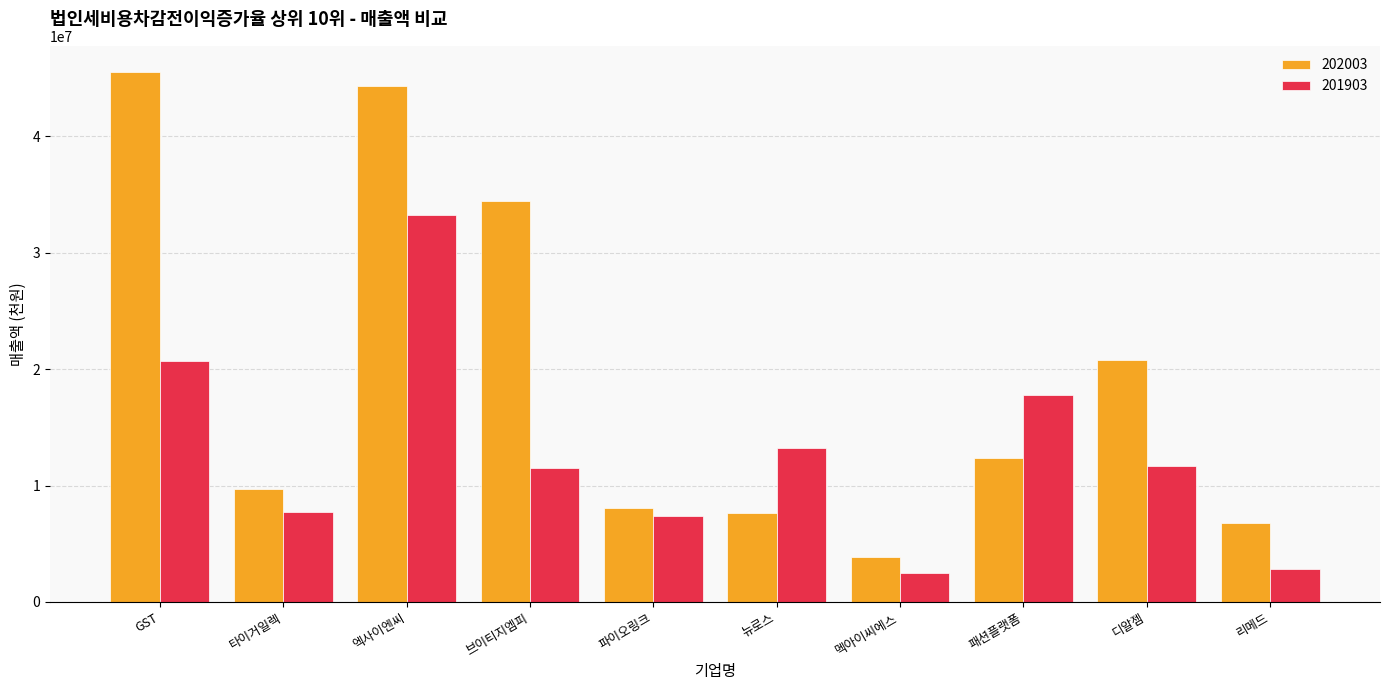

Does the chart contain any negative values?

No